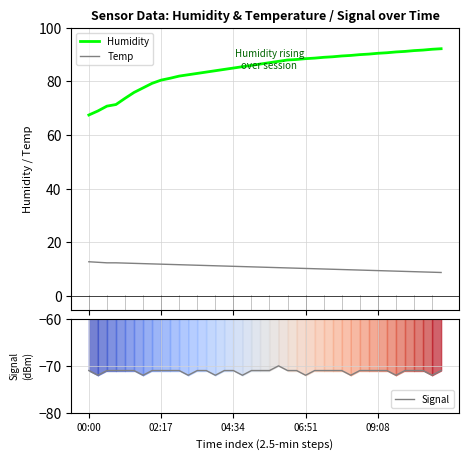

Which series has the widest spread of values?

Humidity